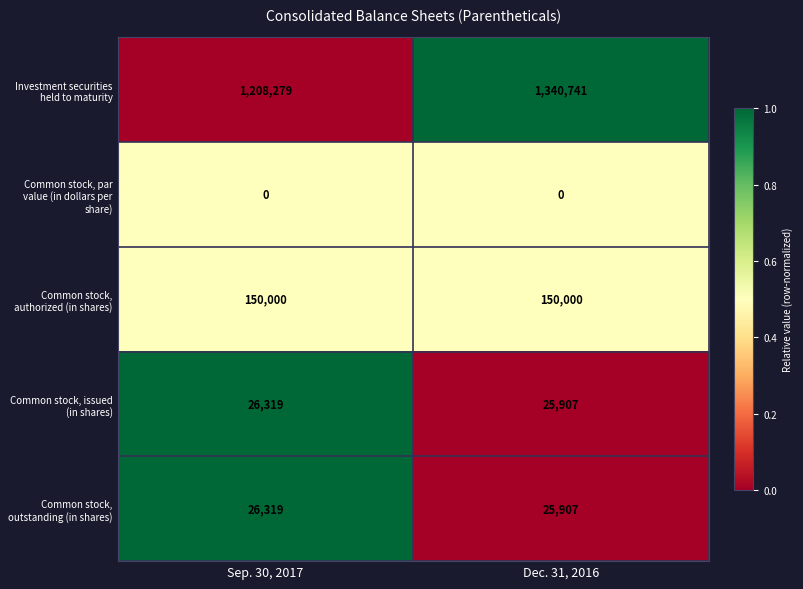

Which series has the largest total across all categories?

Investment securities held to maturity